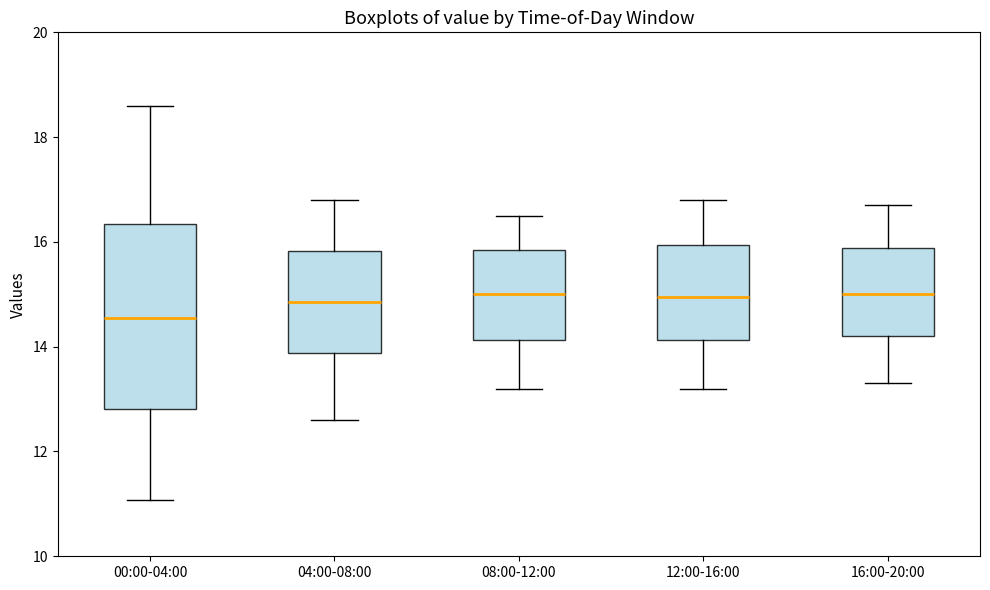

Which box has the lowest median line?

00:00-04:00